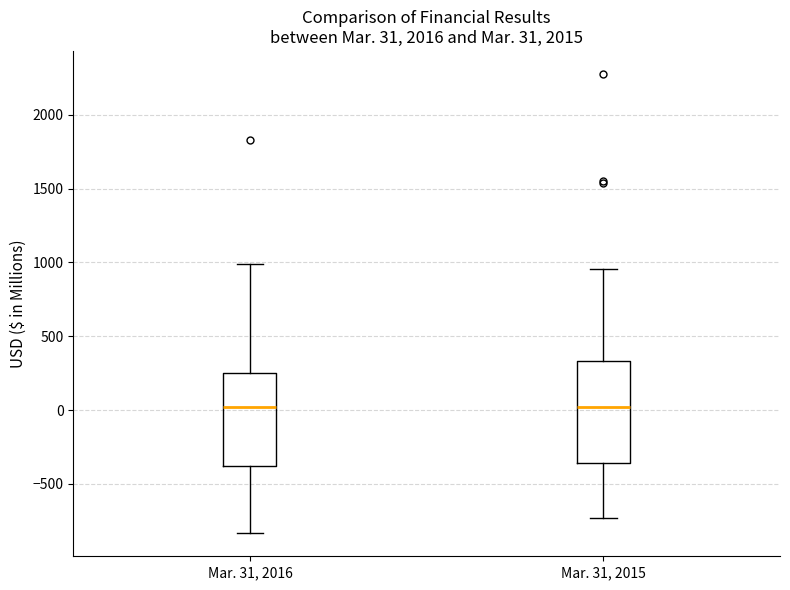

Comparing the boxes themselves (not the whiskers), which one is the tallest?

Mar. 31, 2015